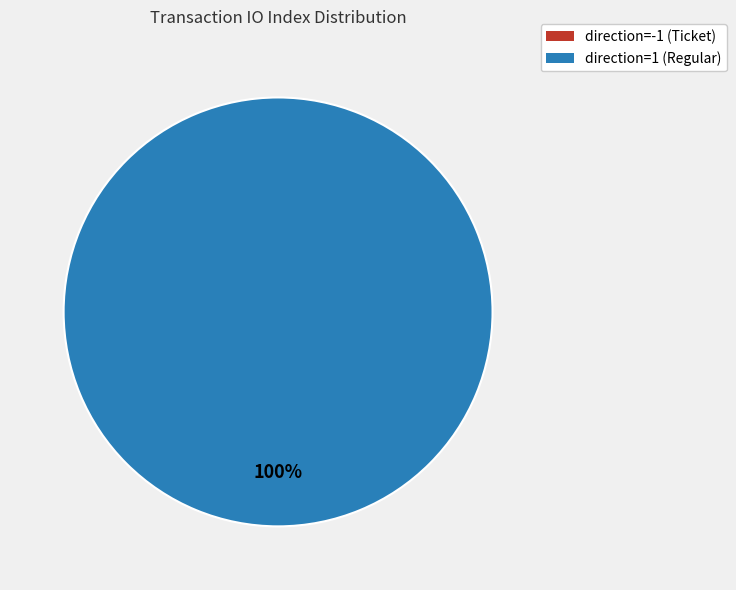

What is the total percentage of direction=1 (Regular) and direction=-1 (Ticket)?

100.0%